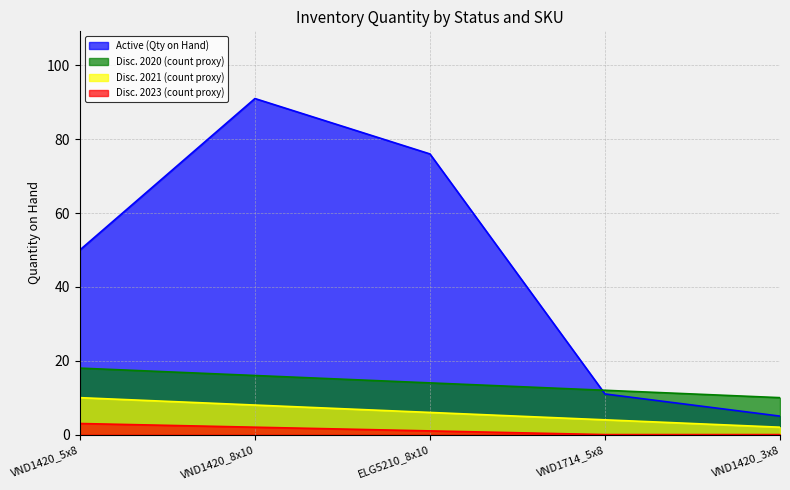

What is the value of the 1st point from the left?

50